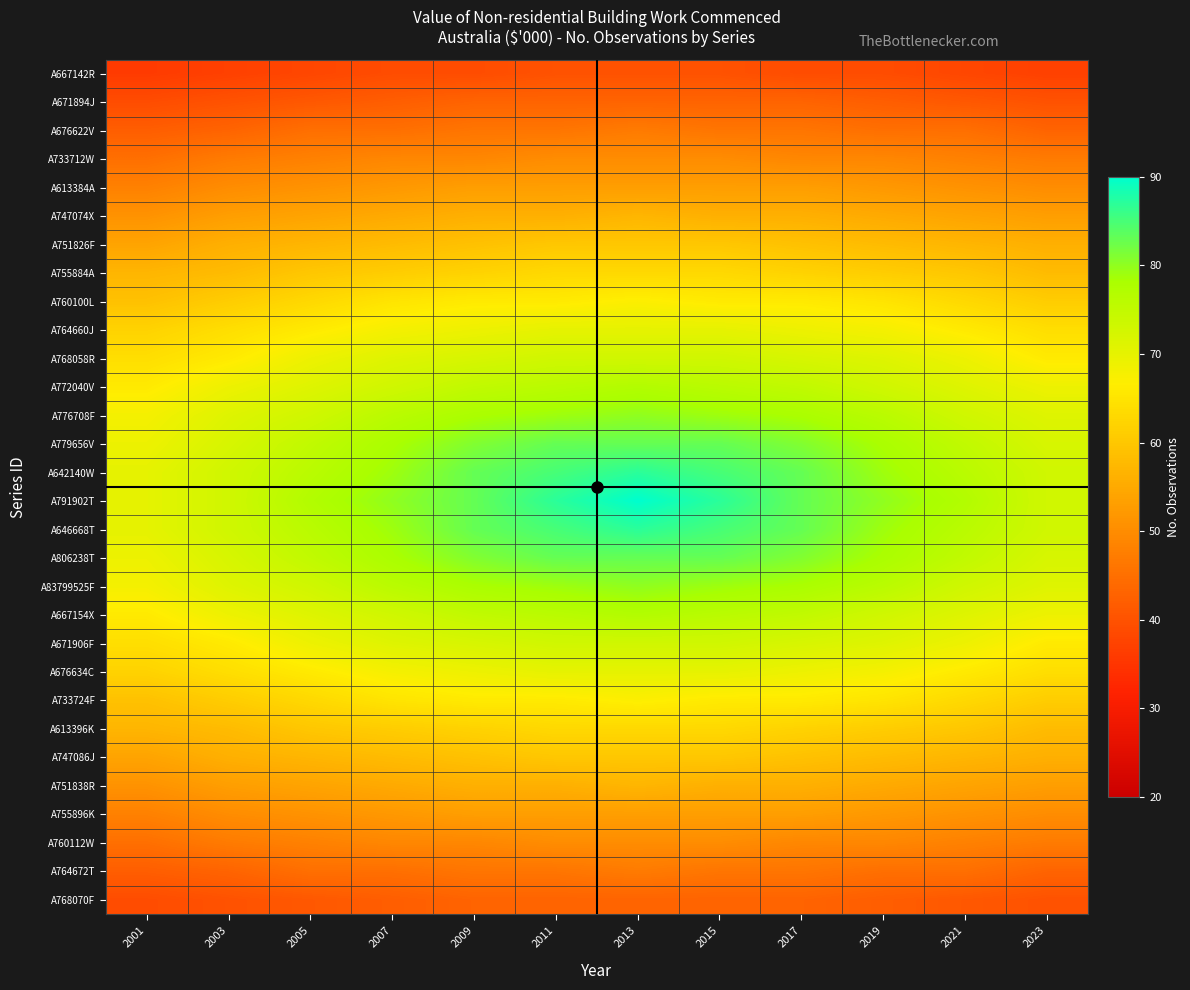

At which category does the chart reach its peak across all series?

2013